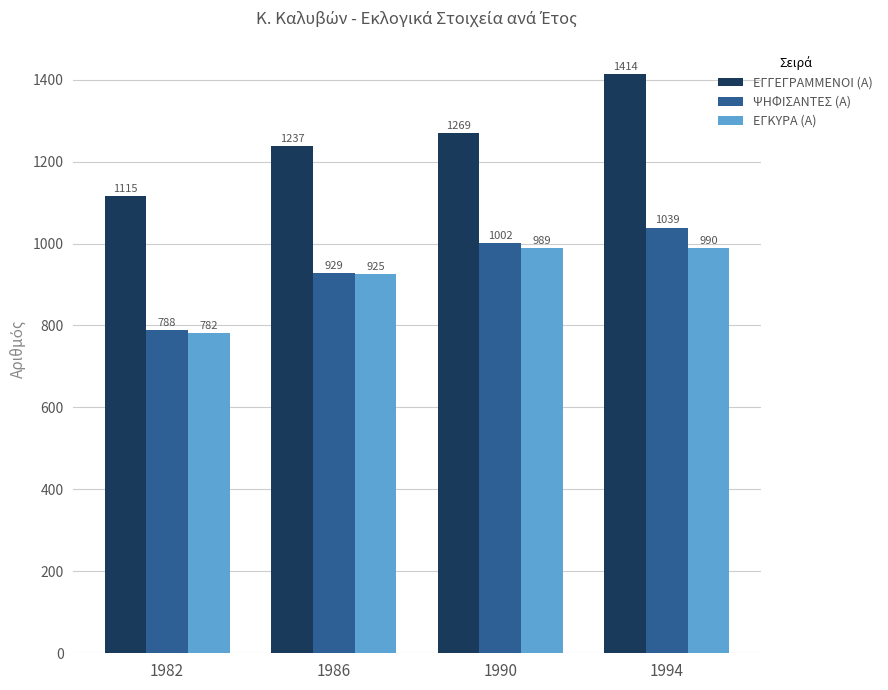

What is the lowest value of the ΕΓΚΥΡΑ (Α) series?

782